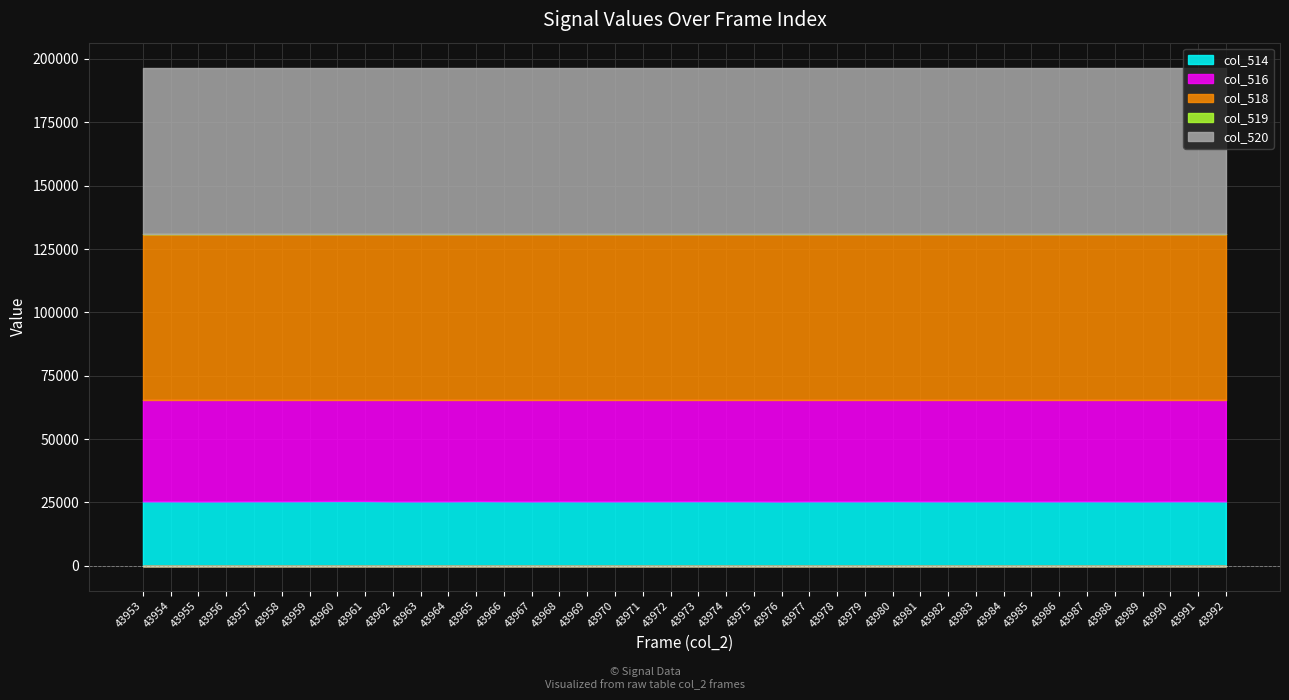

Count the number of categories in the chart.

40